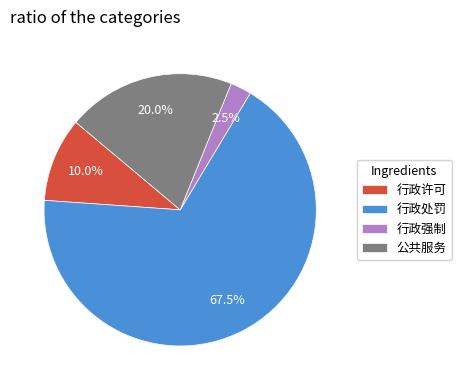

Which slice represents more than half of the pie?

行政处罚